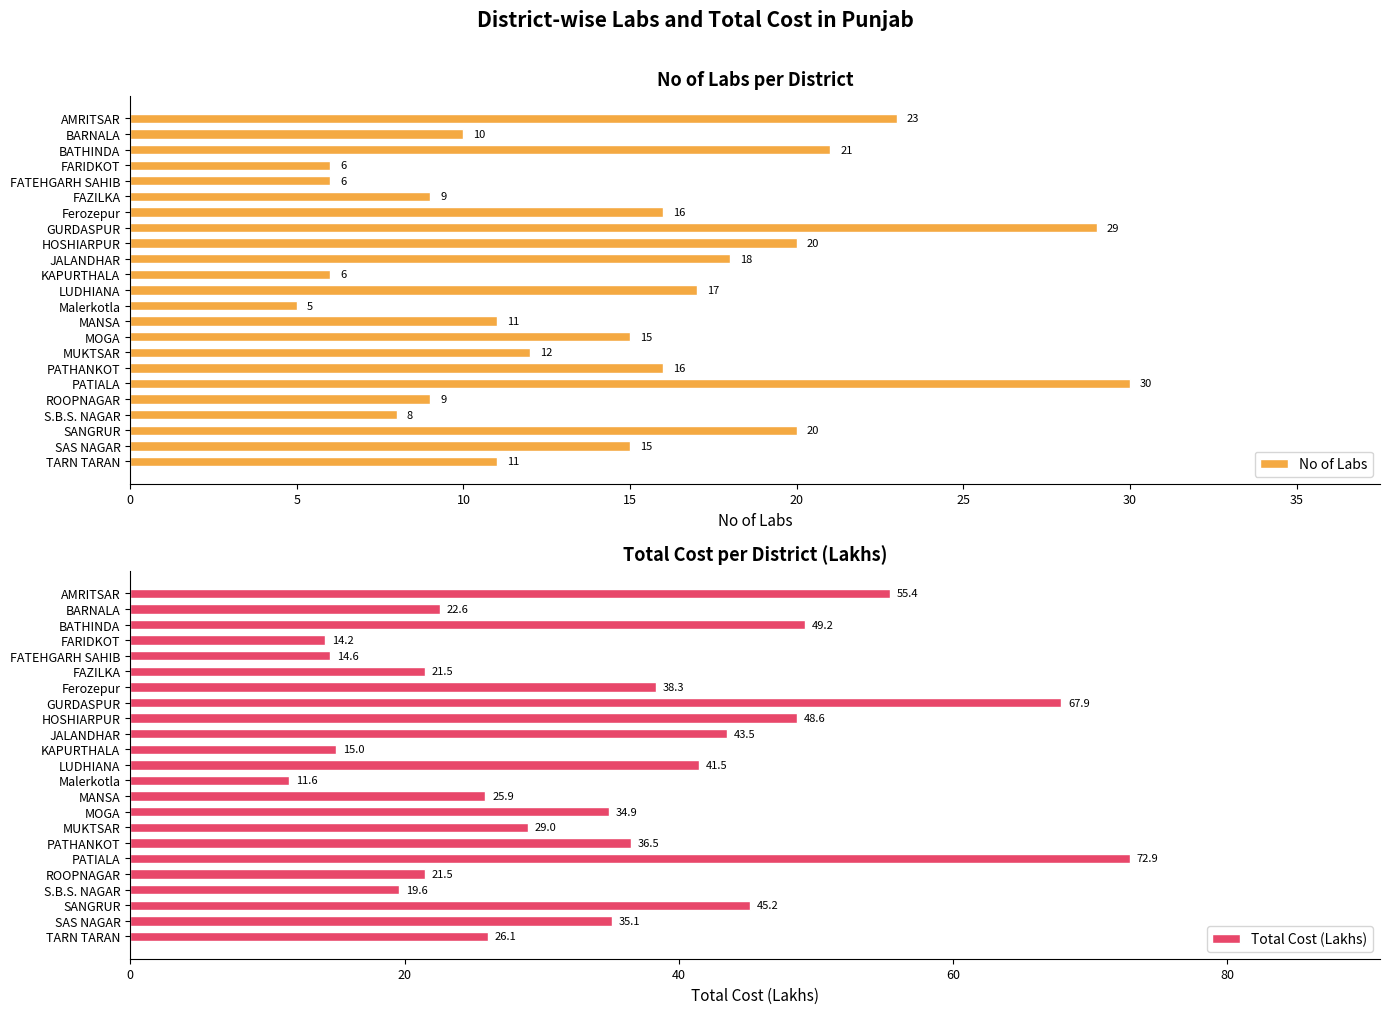

What is the difference between the No of Labs values at MUKTSAR and ROOPNAGAR?

3